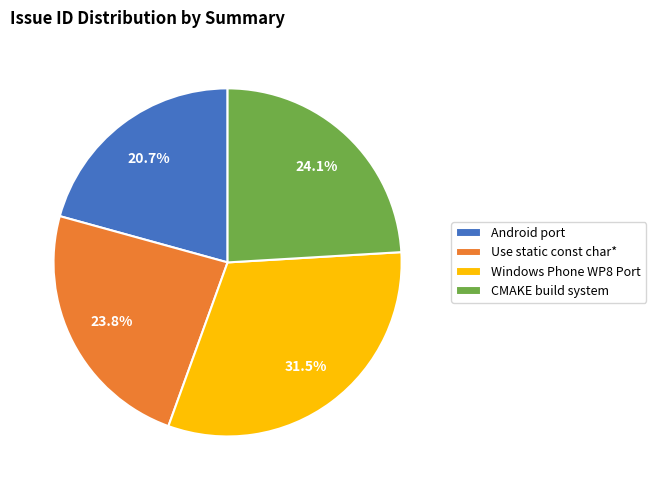

To the nearest percent, what is the average slice percentage?

25%